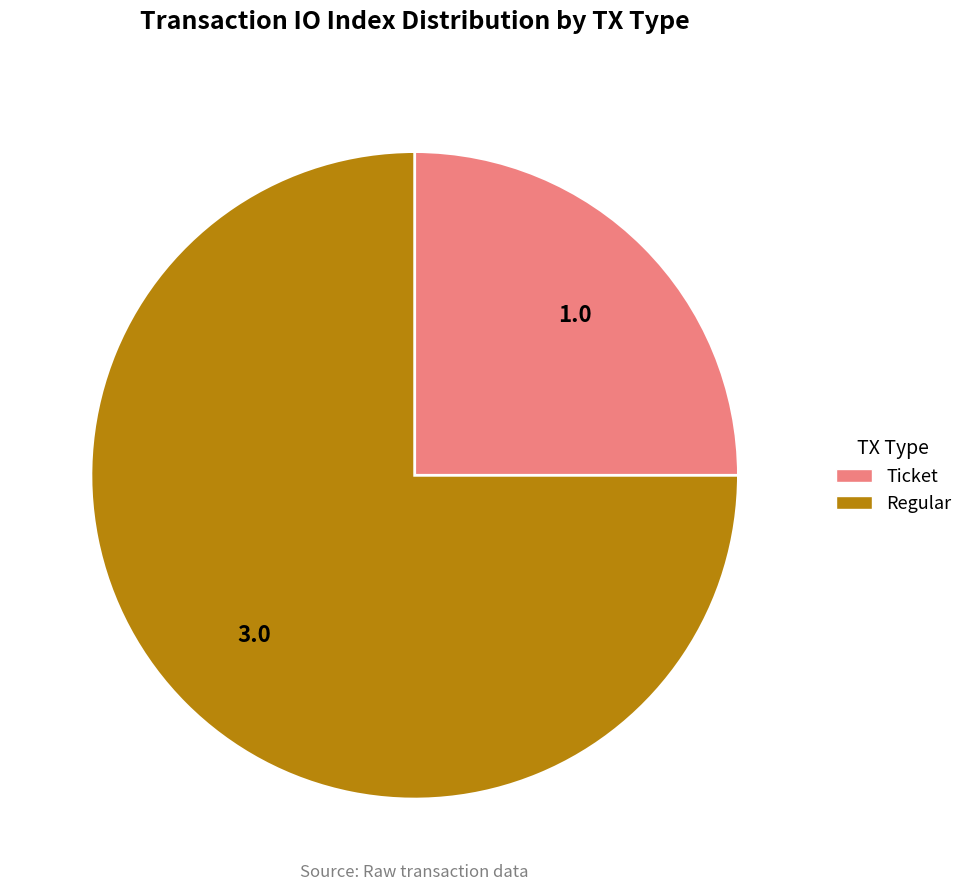

True or false: Regular accounts for 75% of the total.

True